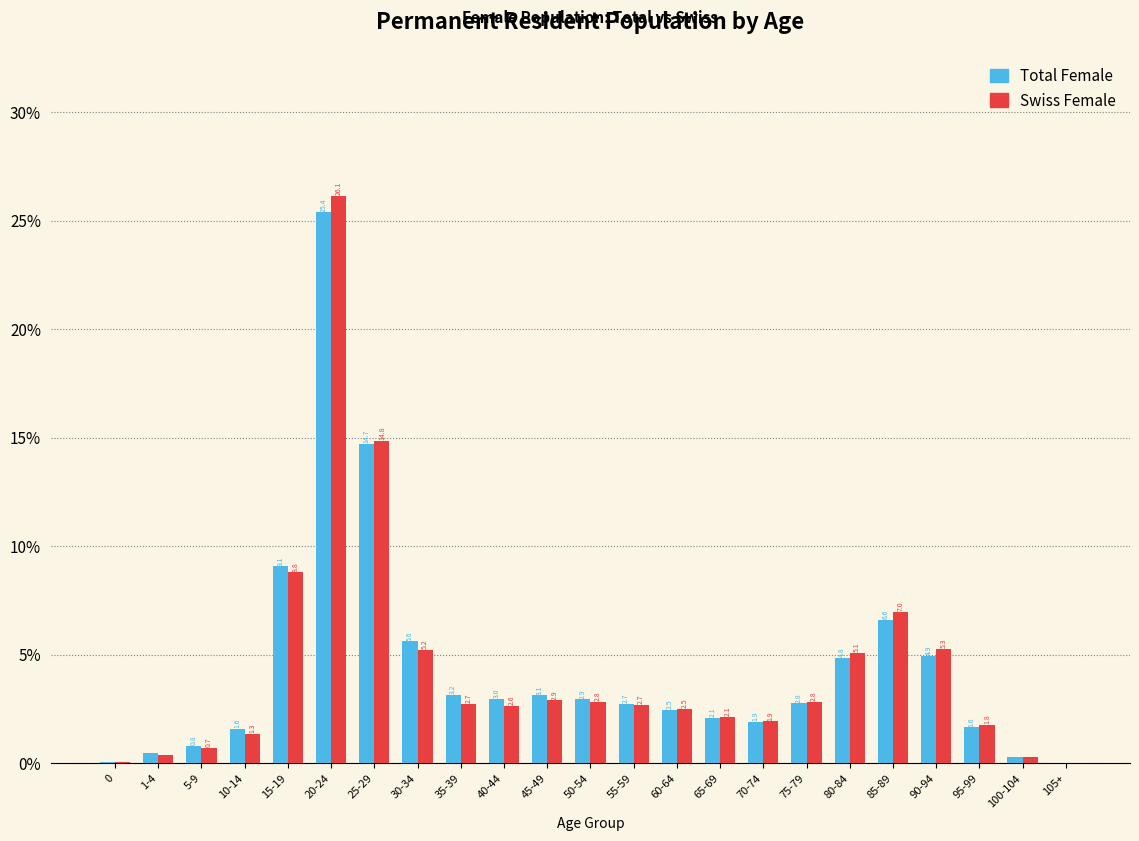

What is the greatest value displayed?

26.1